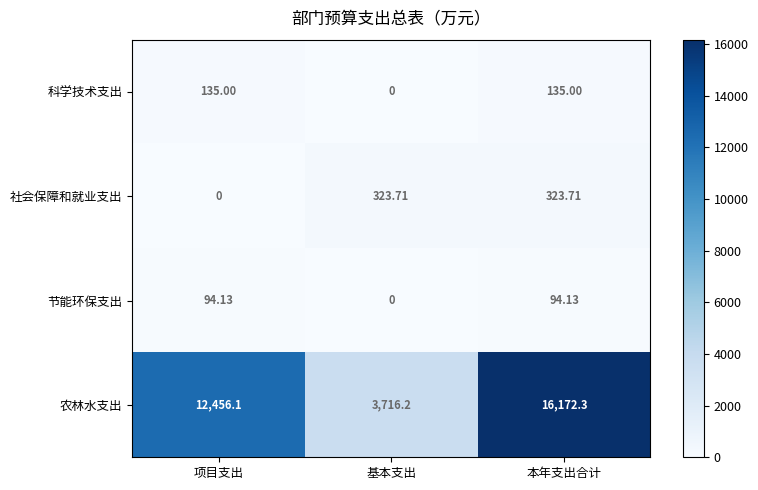

Which series has the largest range (max minus min)?

农林水支出